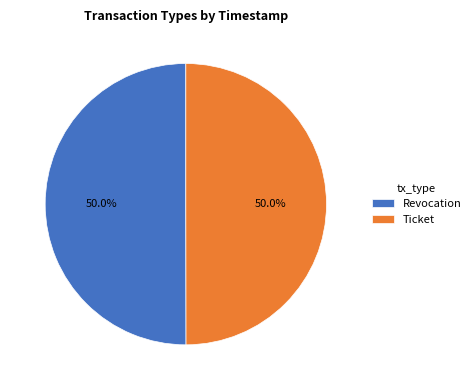

The Ticket slice represents 41% of the pie. True or false?

False